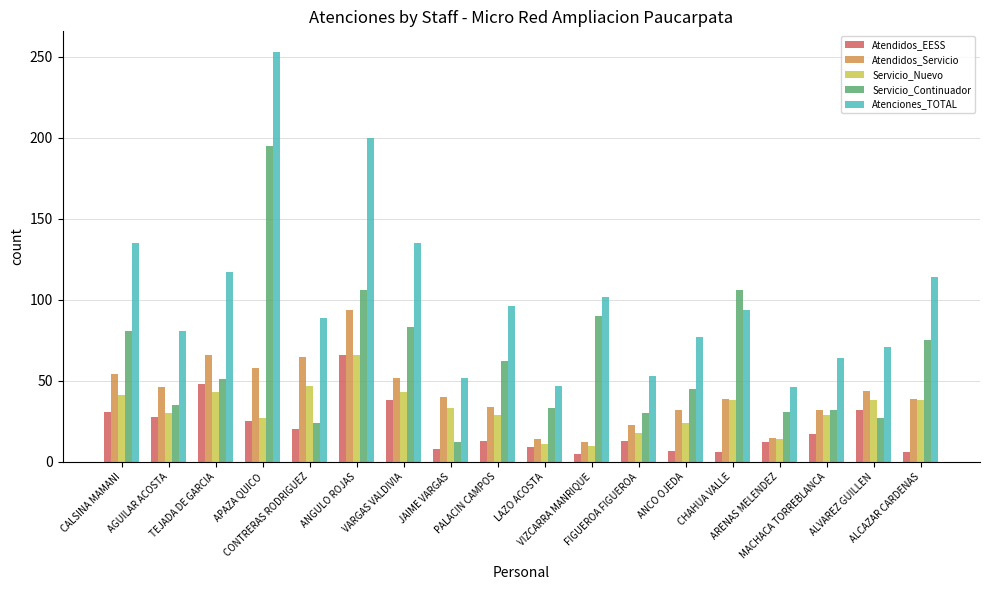

How many distinct data groups are displayed?

5